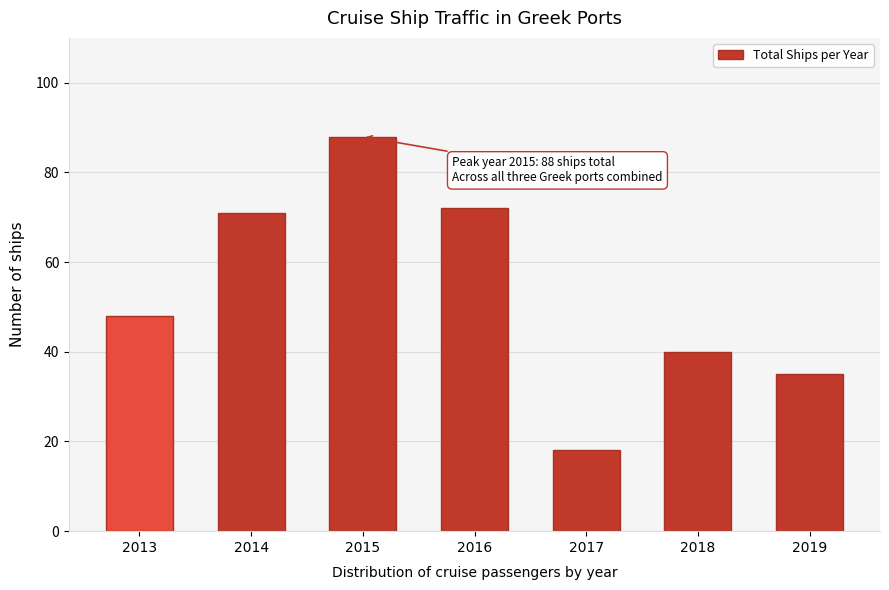

Reading left to right, extract all data points from this chart.

2013=48	2014=71	2015=88	2016=72	2017=18	2018=40	2019=35